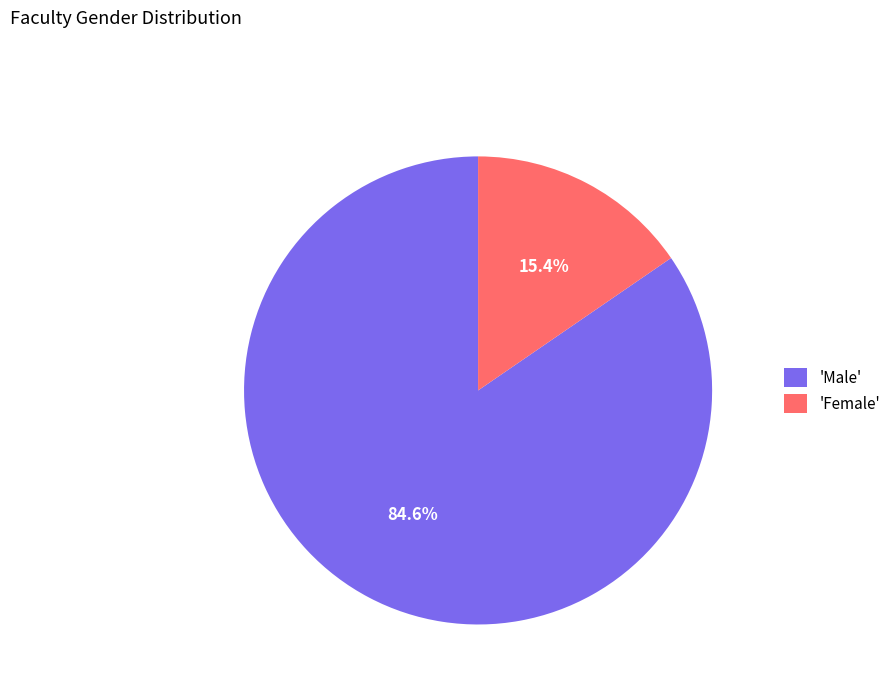

What percentage is NOT represented by 'Male'?

15.4%